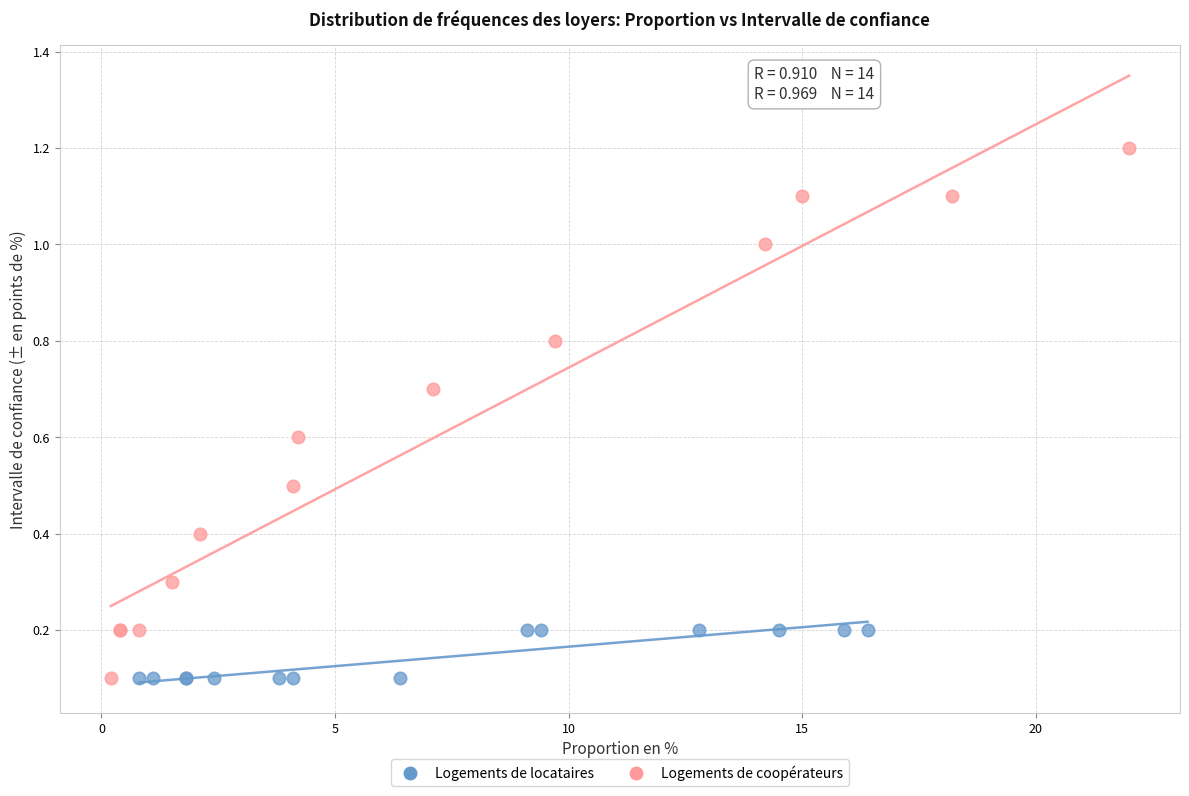

Which series has the widest spread of Y values?

Logements de coopérateurs